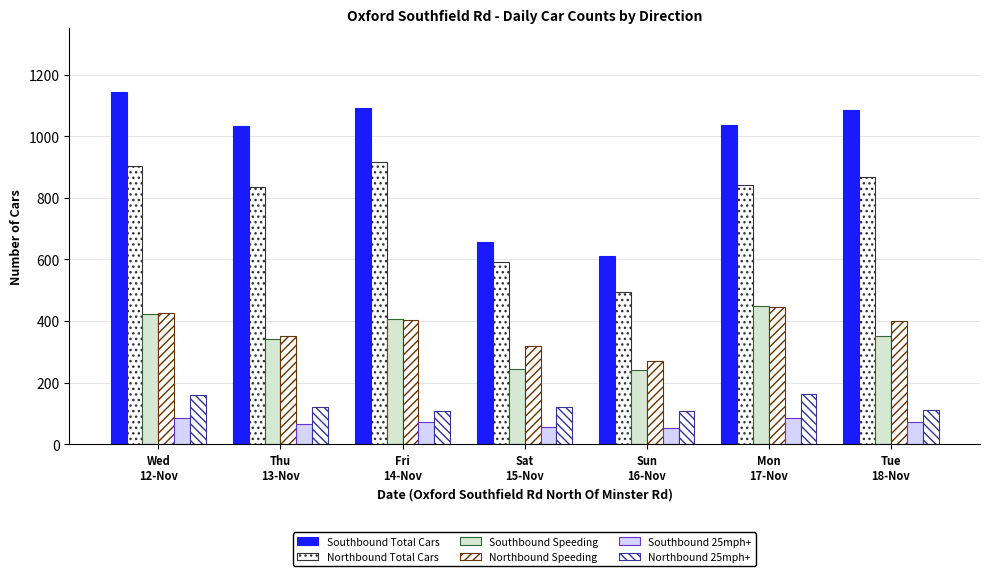

What is the label of the 3rd bar from the right?

Sun
16-Nov